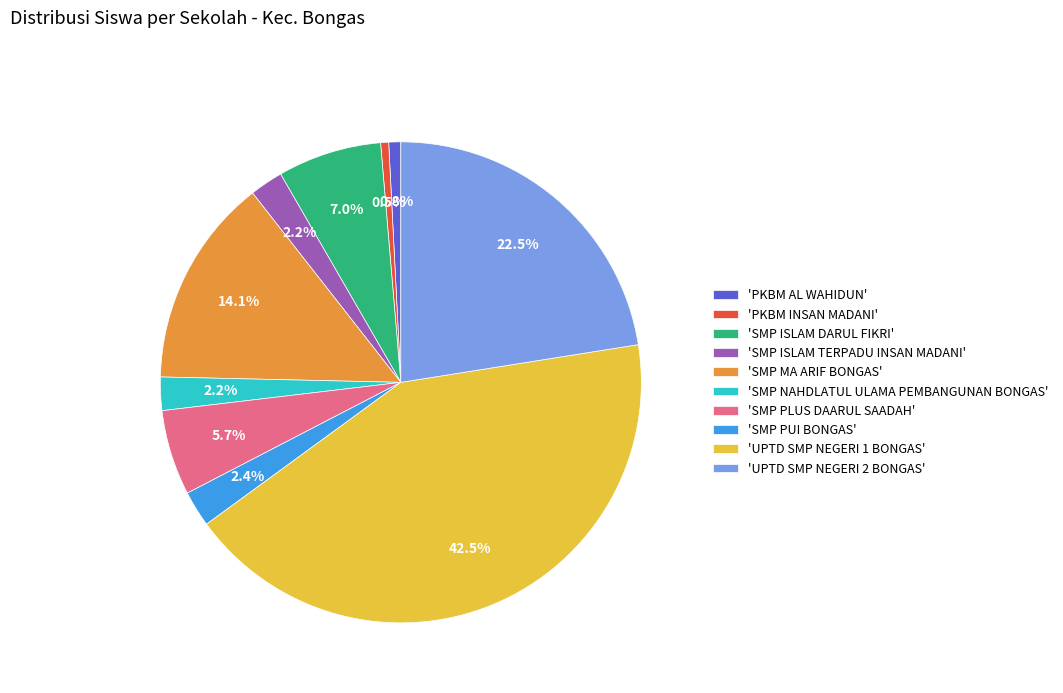

To the nearest percent, what is the average slice percentage?

10%